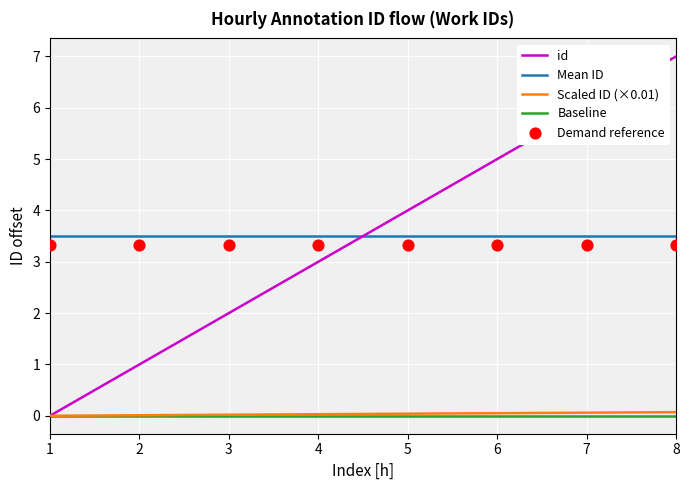

The value of id at 3 is 2.0. True or false?

True